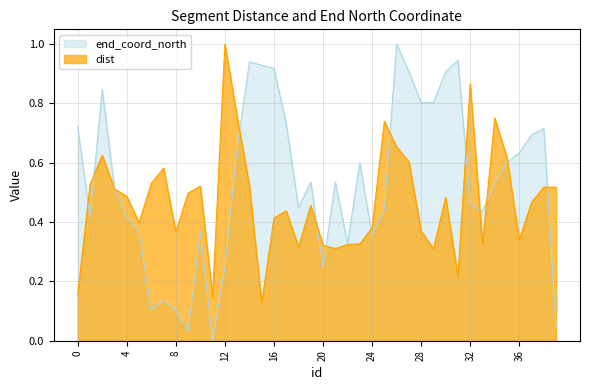

Rank the series by their average value, from lowest to highest.

dist, end_coord_north